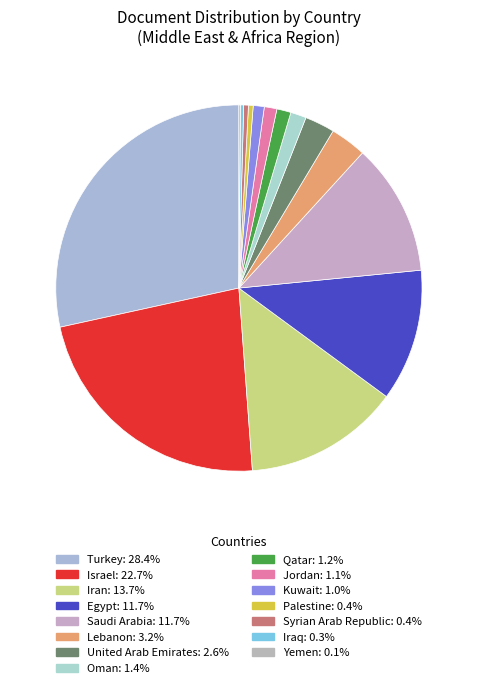

True or false: Qatar accounts for 12% of the total.

False